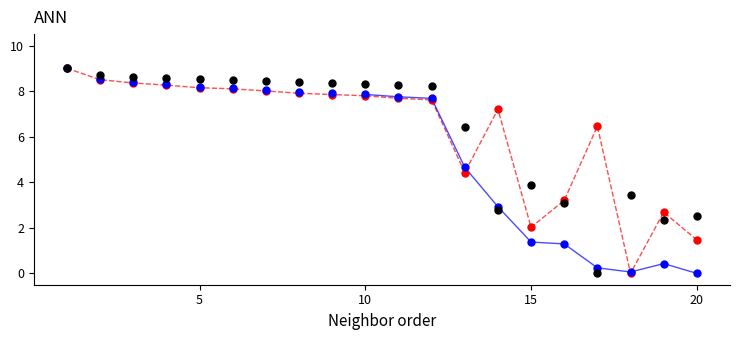

Across all series, what Y value is closest to 4?

3.9